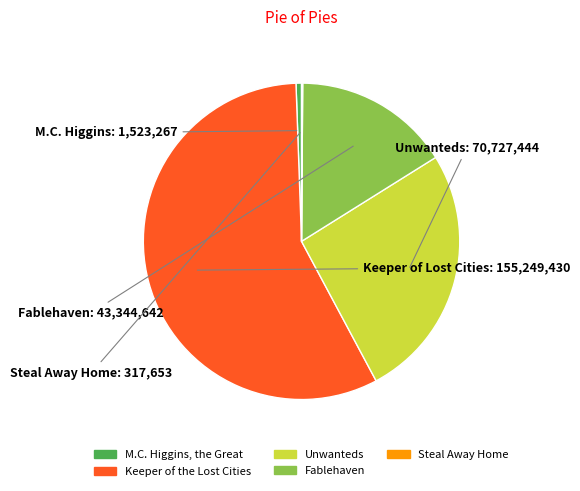

Do M.C. Higgins, the Great and Keeper of the Lost Cities together represent more than half of the pie?

Yes